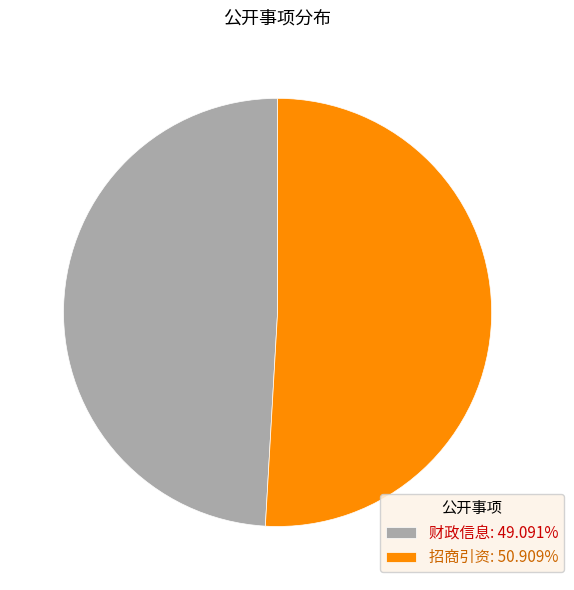

What is the ratio of the value at 财政信息: 49.091% to the value at 招商引资: 50.909%?

1.0